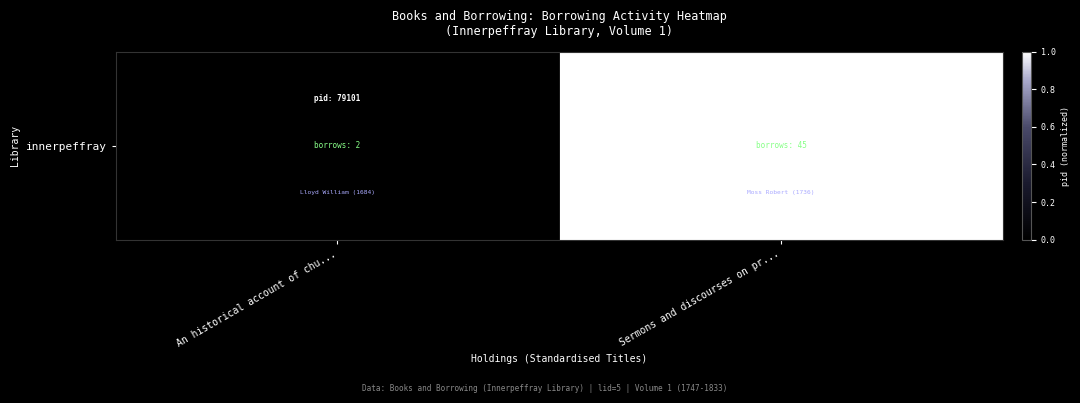

What is the approximate value at Sermons and discourses on pr...?

1.0